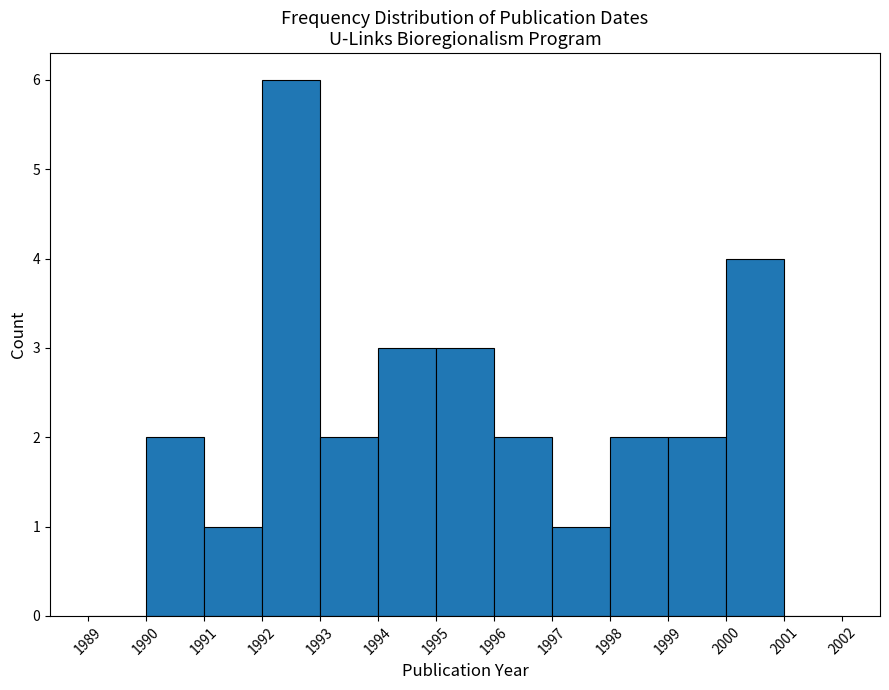

How tall is the bar that spans 2000 to 2001 on the x-axis? The values are not printed on the chart, so give them approximately, as read against the axis.

4